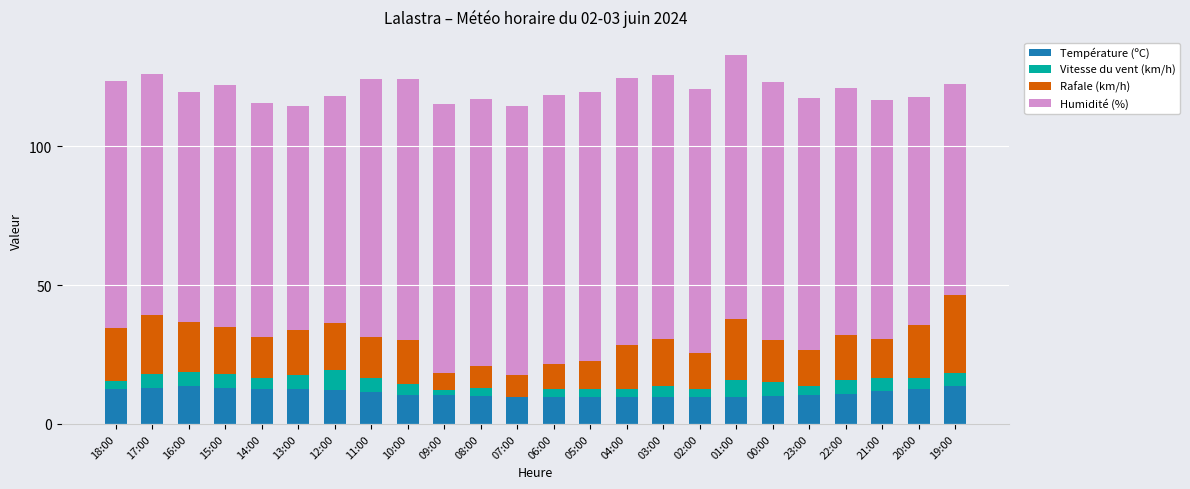

What is the sum of all Température (ºC) values?

269.0